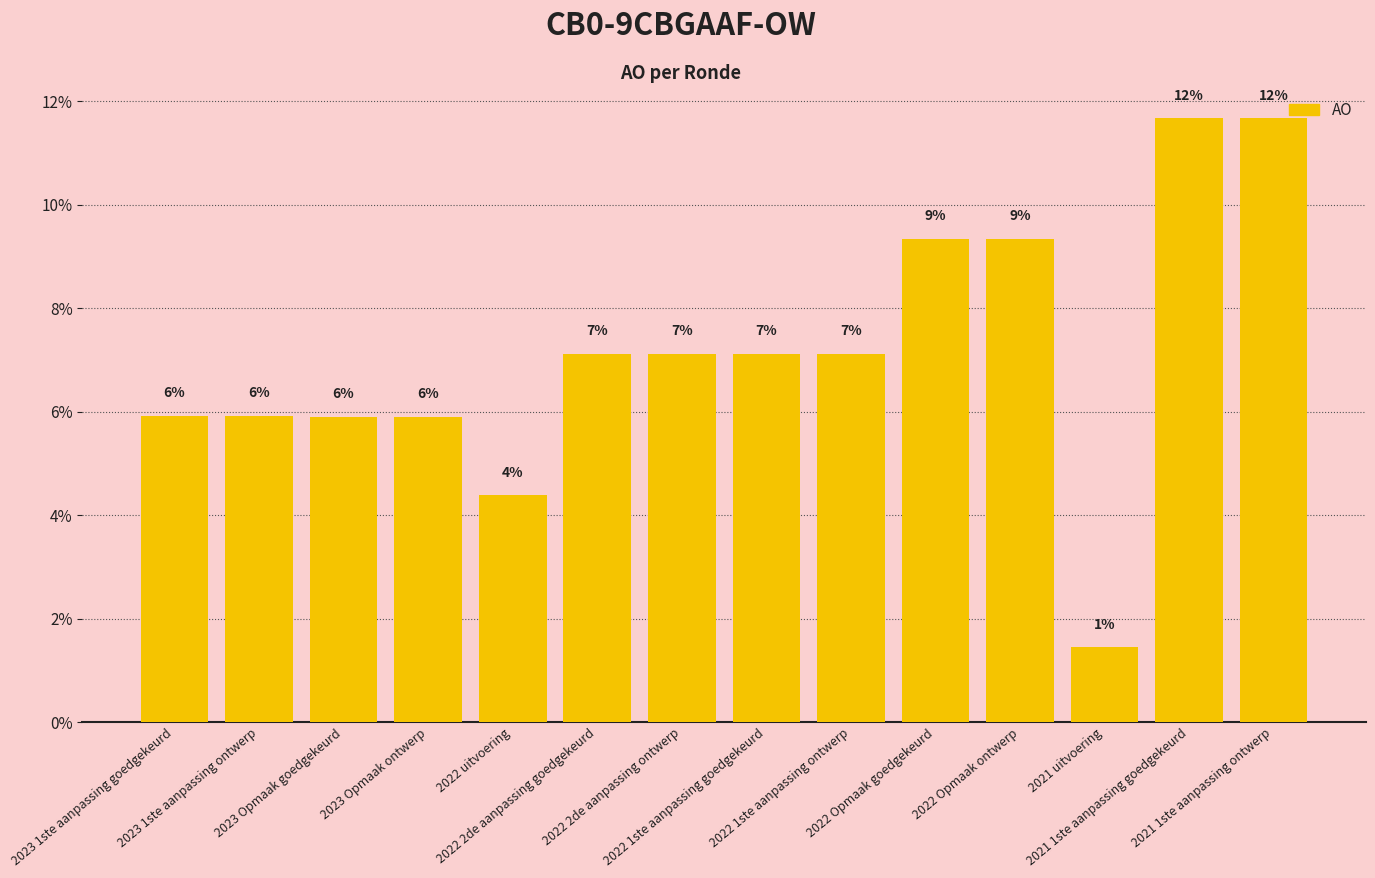

Does the chart contain any negative values?

No